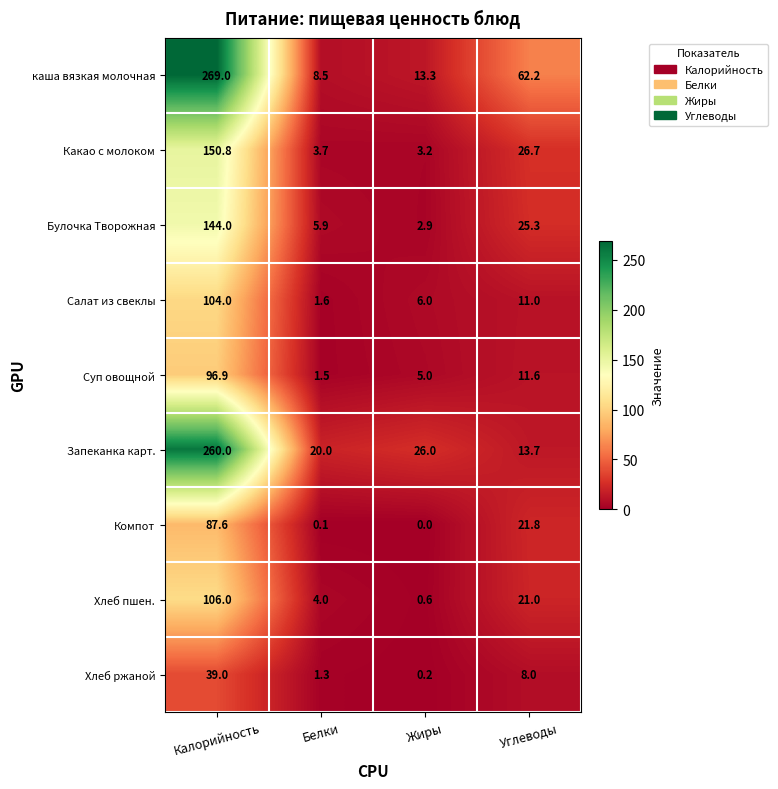

Is the value of Салат из свеклы at Жиры greater than the value of Хлеб пшен. at Калорийность?

No